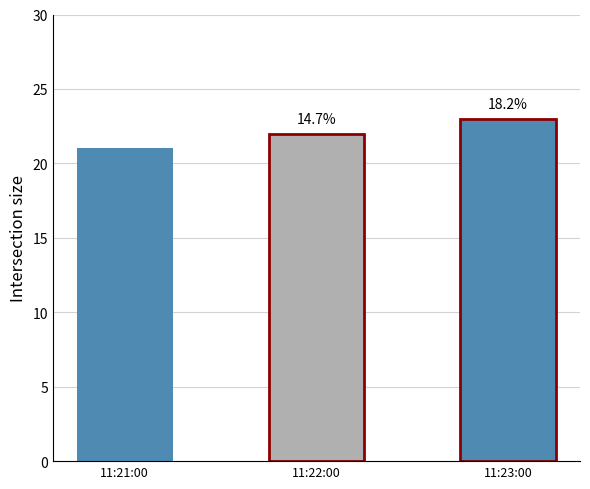

What is the sum of the values at 11:23:00 and 11:21:00?

44